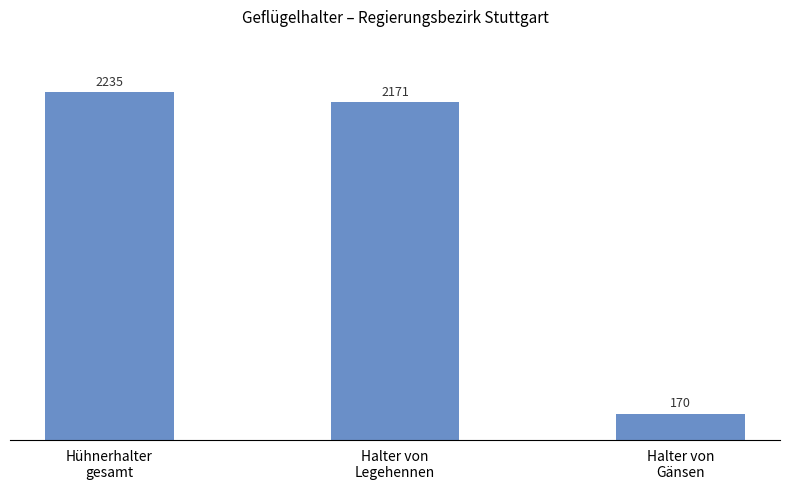

How many series are shown in this chart?

1